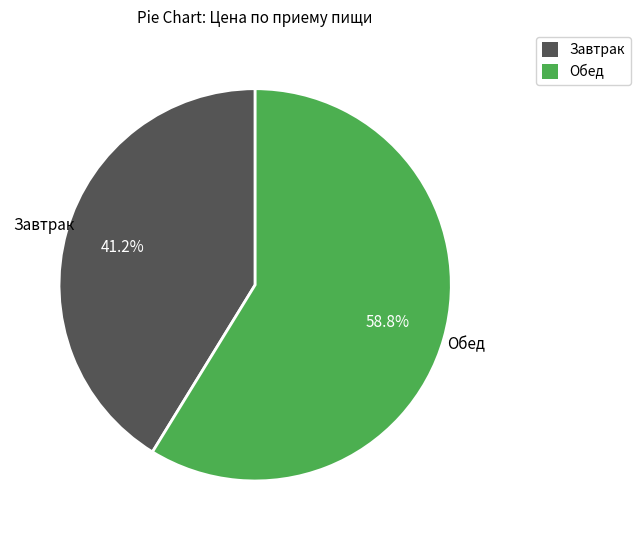

Rank the categories by value from highest to lowest.

Обед, Завтрак